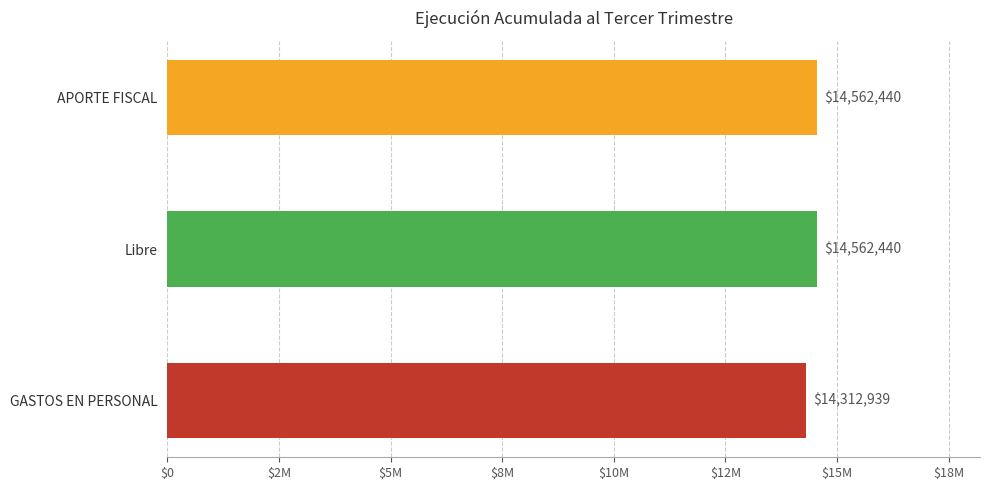

Are the bars horizontal?

Yes